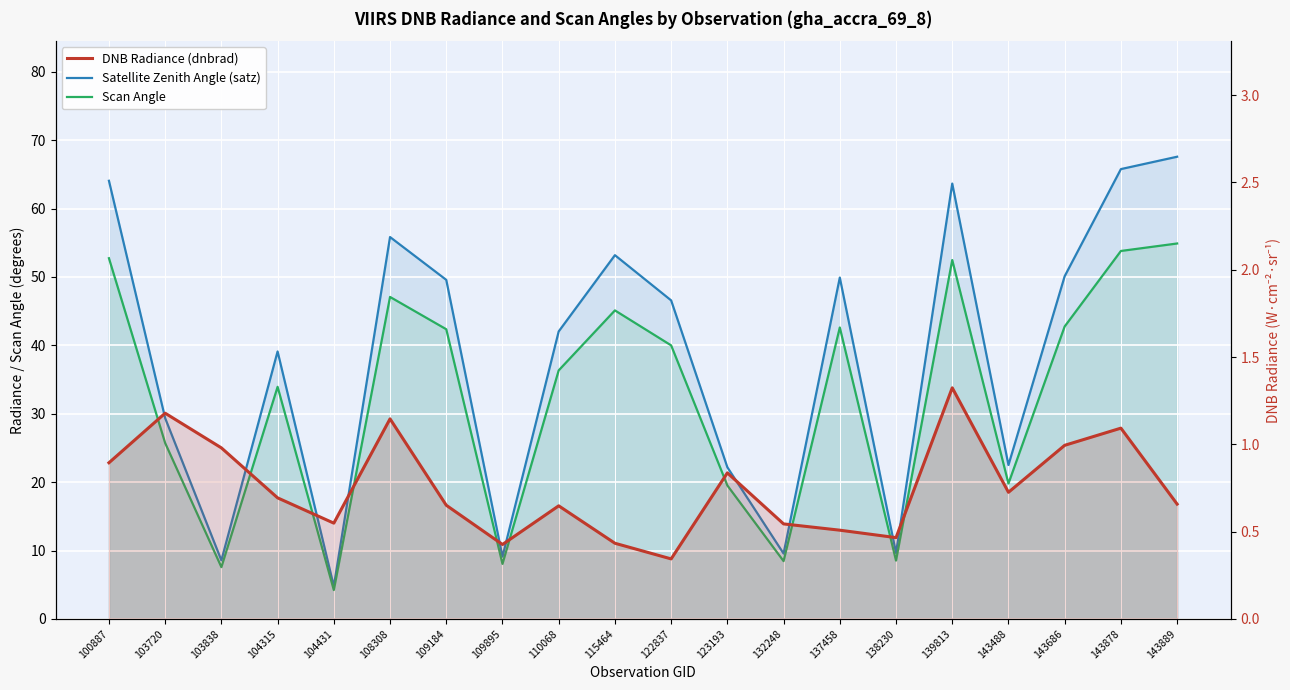

What is the value of the DNB Radiance (dnbrad) point at the 15th from the left?

0.5